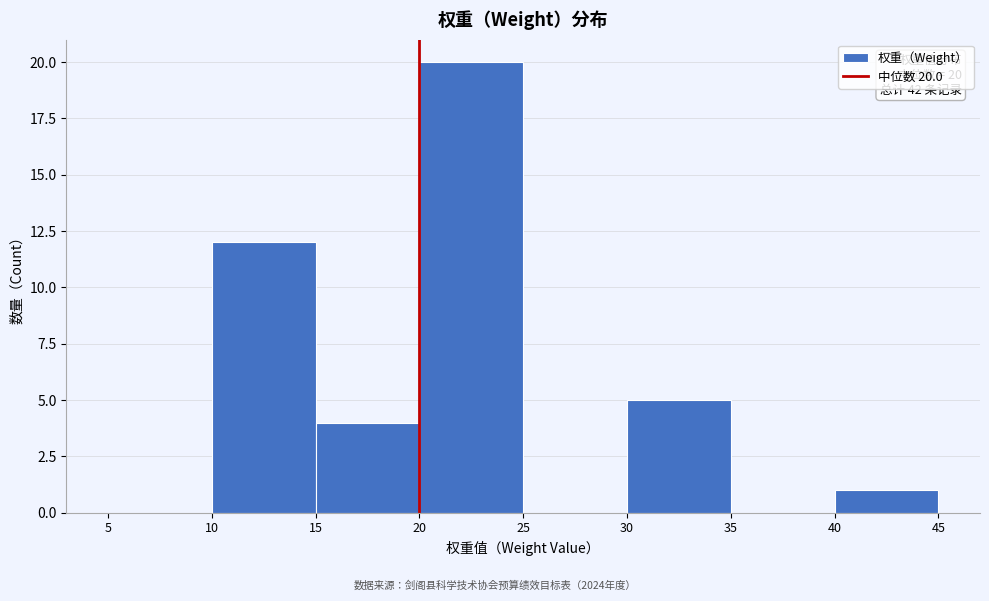

Over which range of the x-axis is the bar tallest?

20 to 25